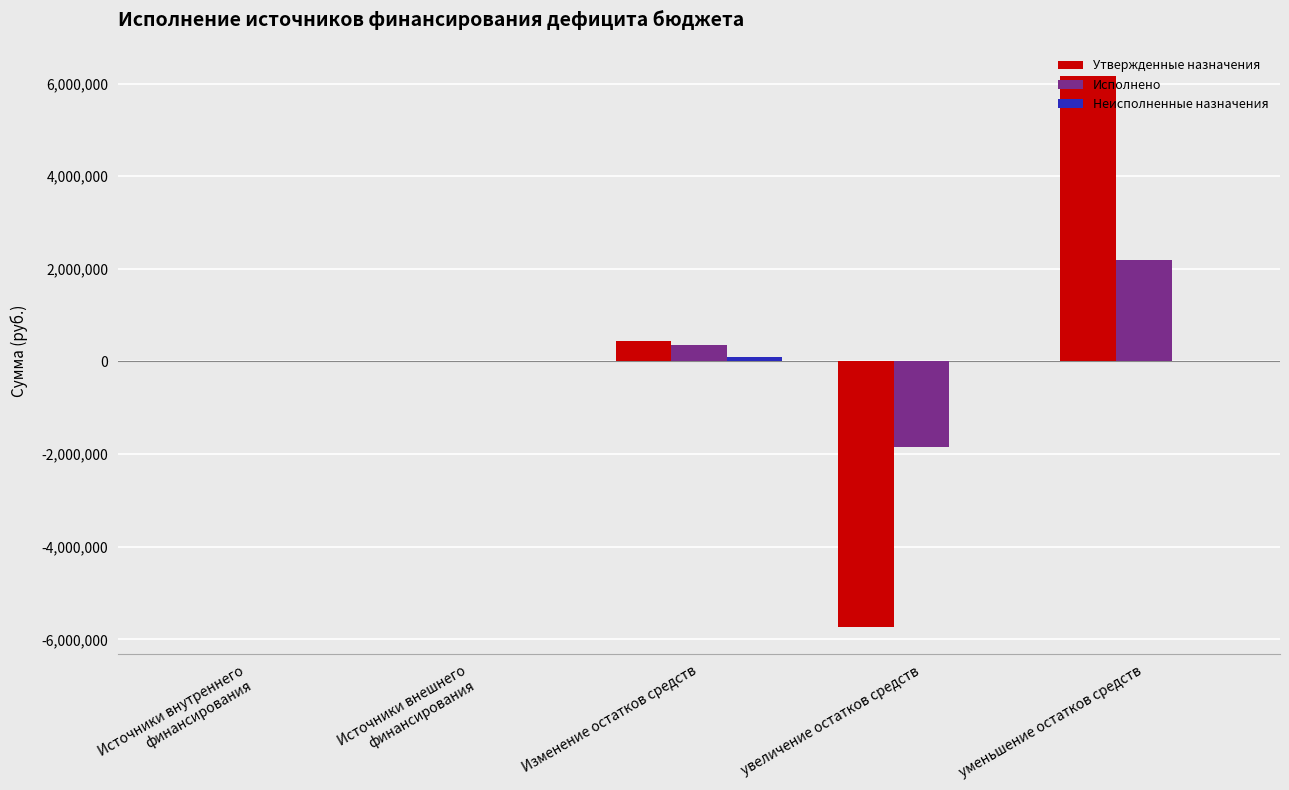

What value does the Исполнено series have at увеличение остатков средств?

-1837228.2